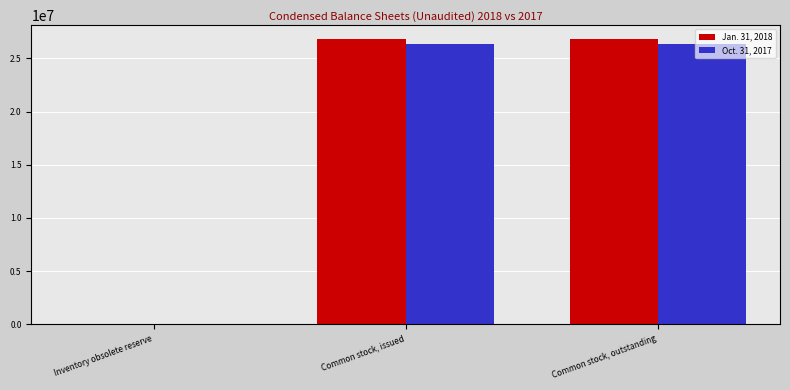

Is the value of Jan. 31, 2018 at Common stock, outstanding greater than the value of Oct. 31, 2017 at Common stock, outstanding?

Yes